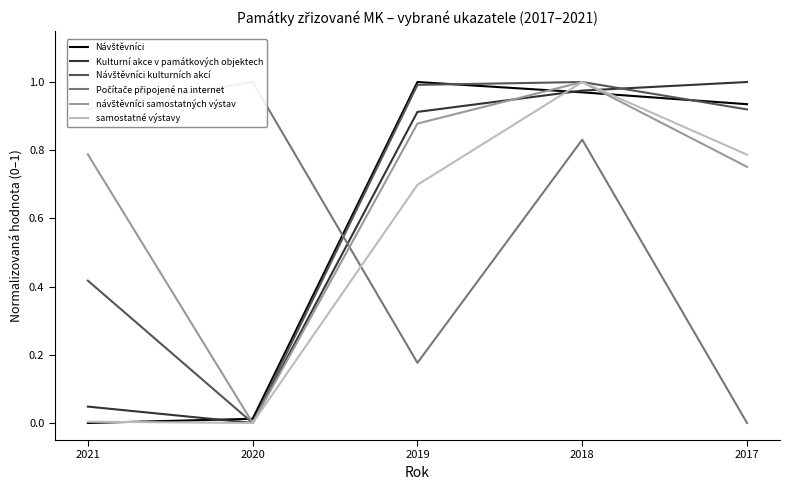

In Návštěvníci kulturních akcí, how many points are lower than both neighbors (excluding endpoints)?

1